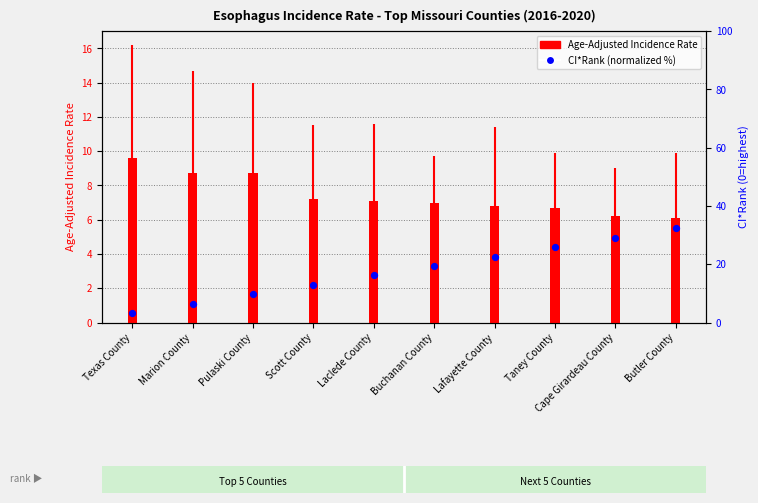

What is the total value across all series at Lafayette County?

29.4